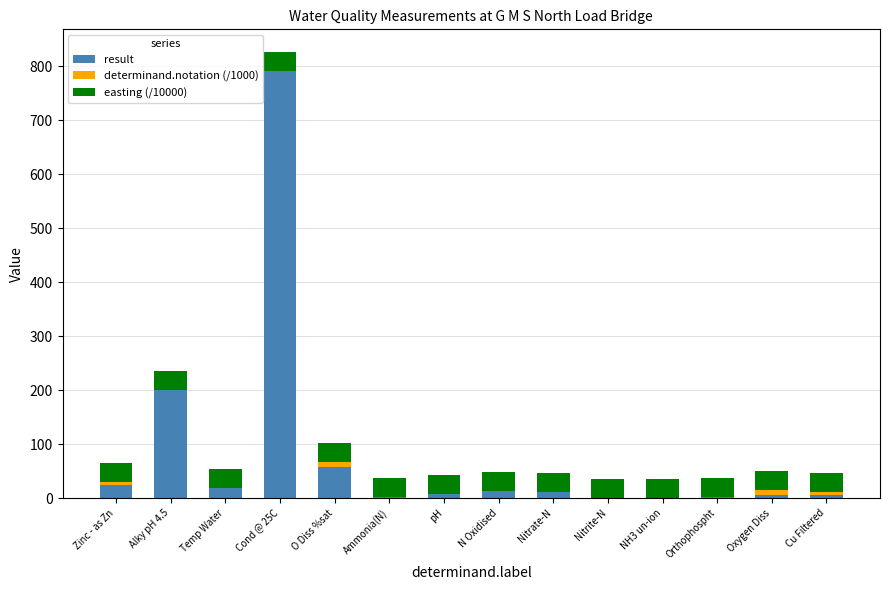

At which label is result closest to 396?

Alky pH 4.5